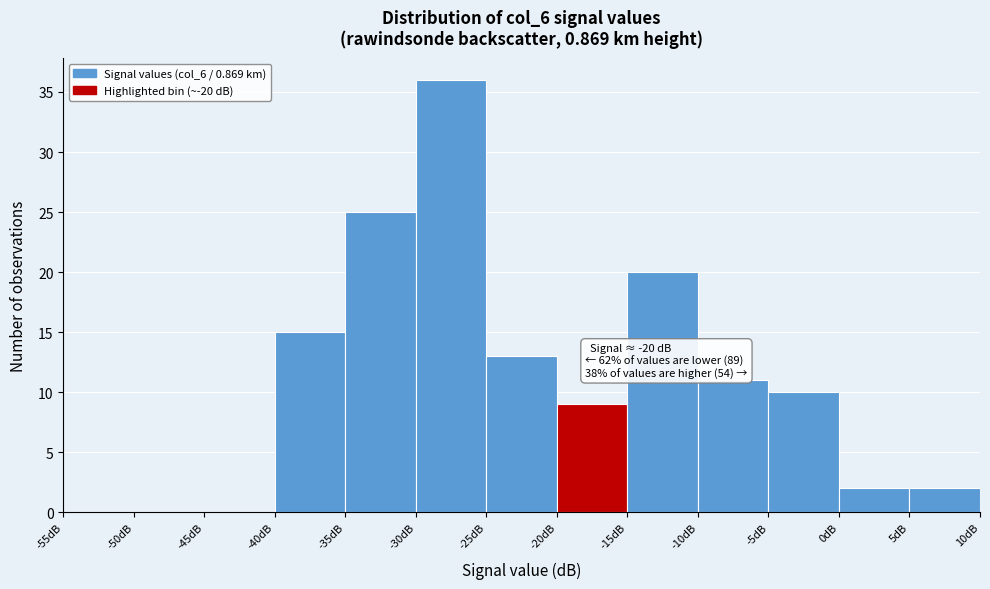

Over which range of the x-axis is the bar tallest?

-30 to -25